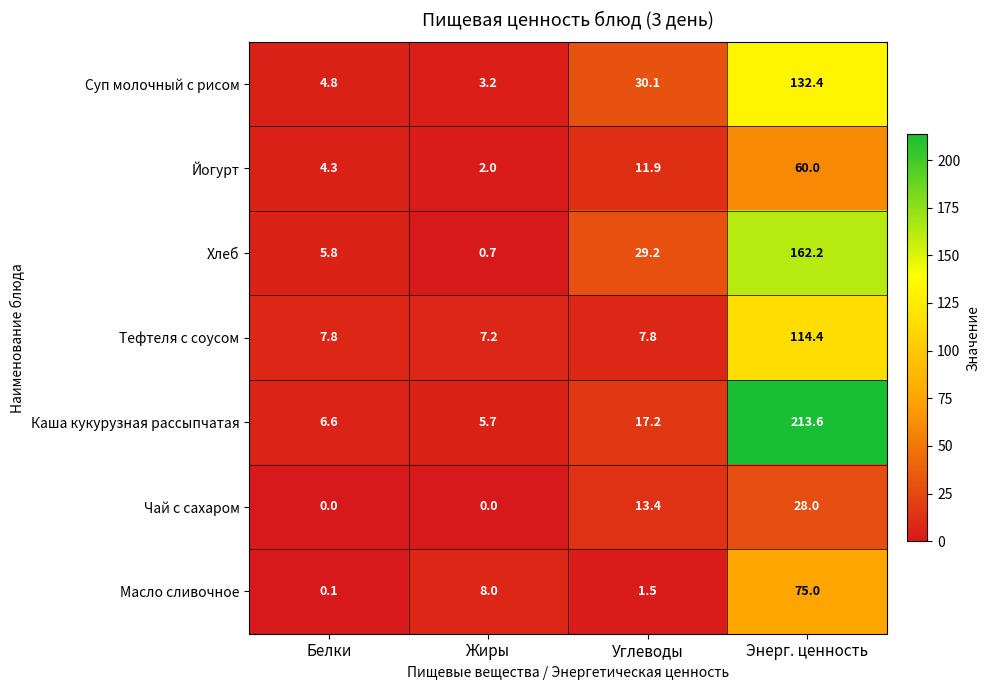

At which category does the chart reach its peak across all series?

Энерг. ценность